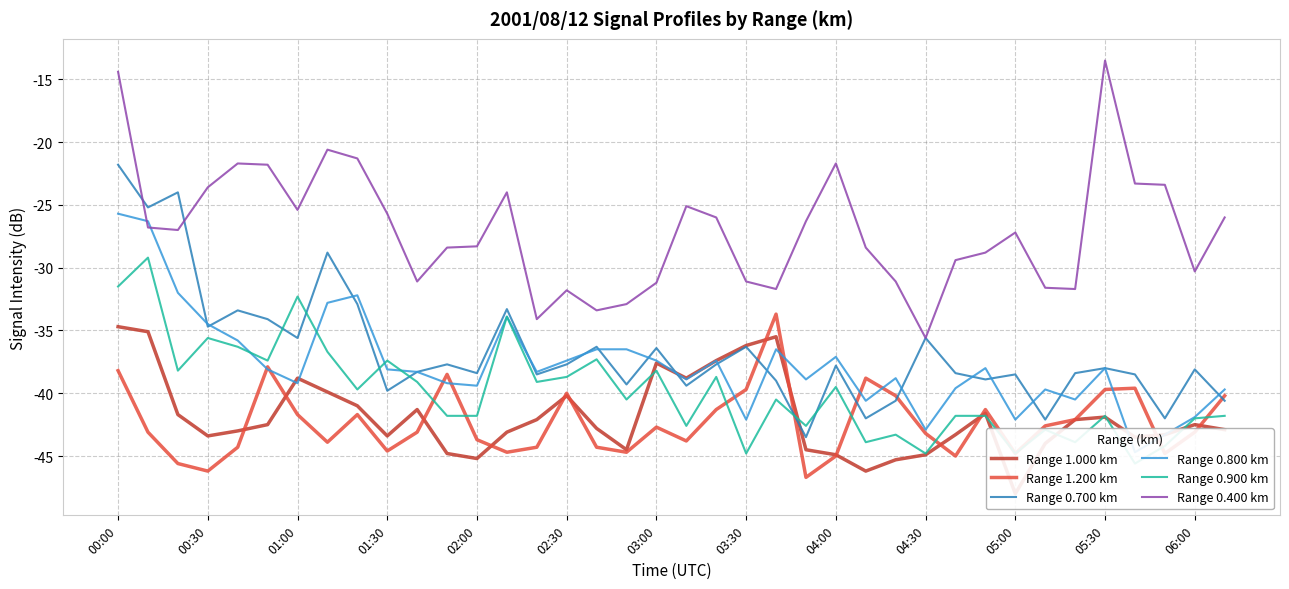

Which series has the largest range (max minus min)?

Range 0.400 km